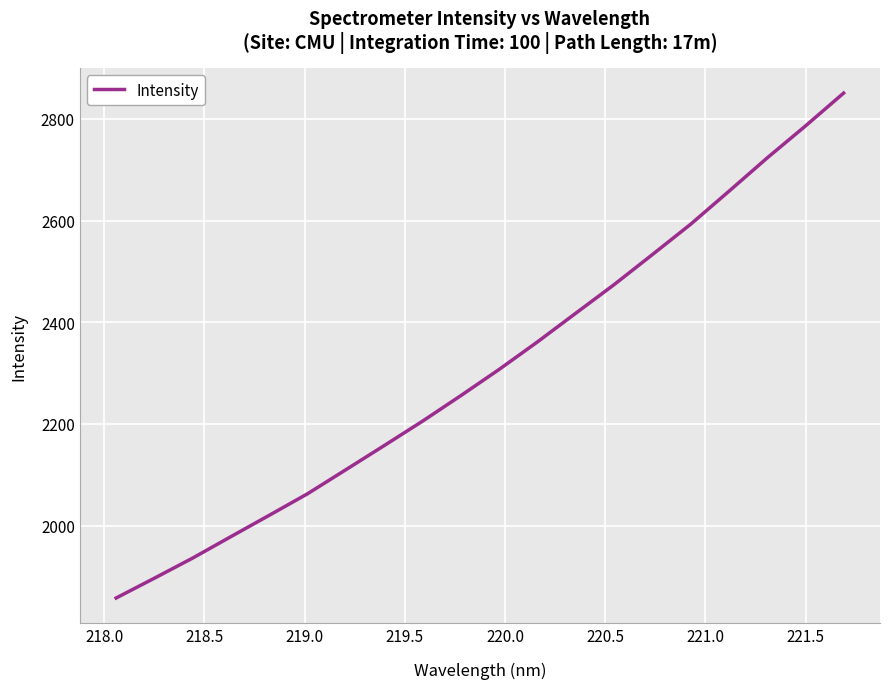

What is the difference between the maximum and minimum values?

993.0